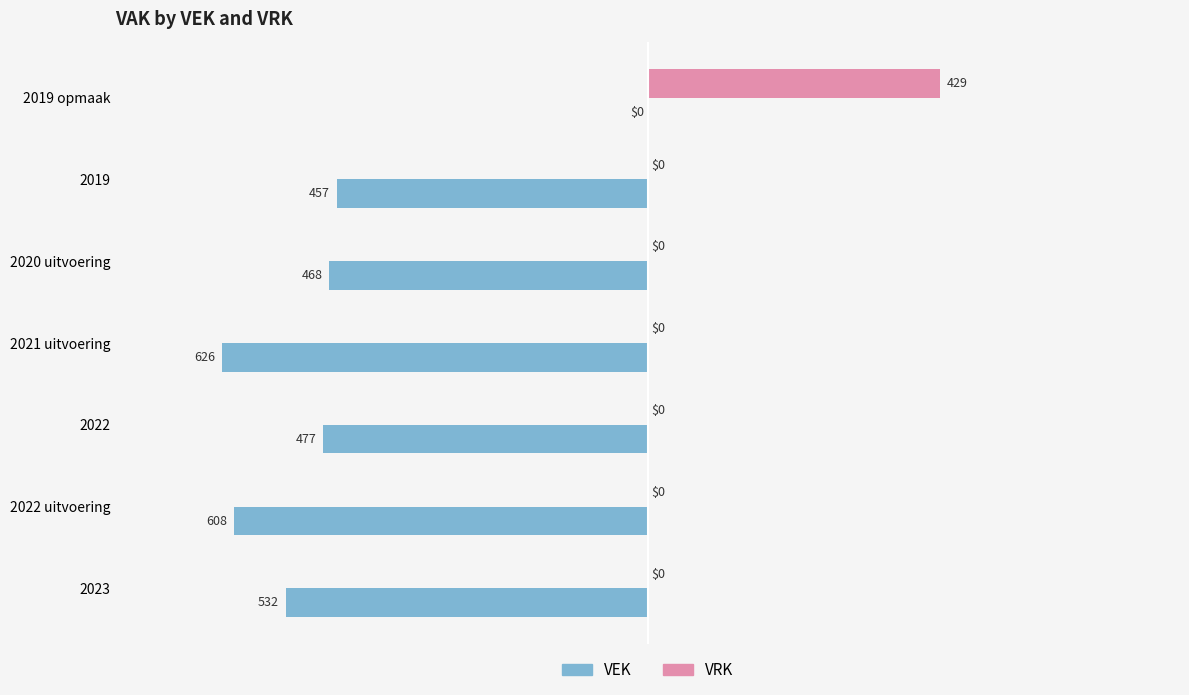

At which category is the sum across all series the highest?

2019 opmaak